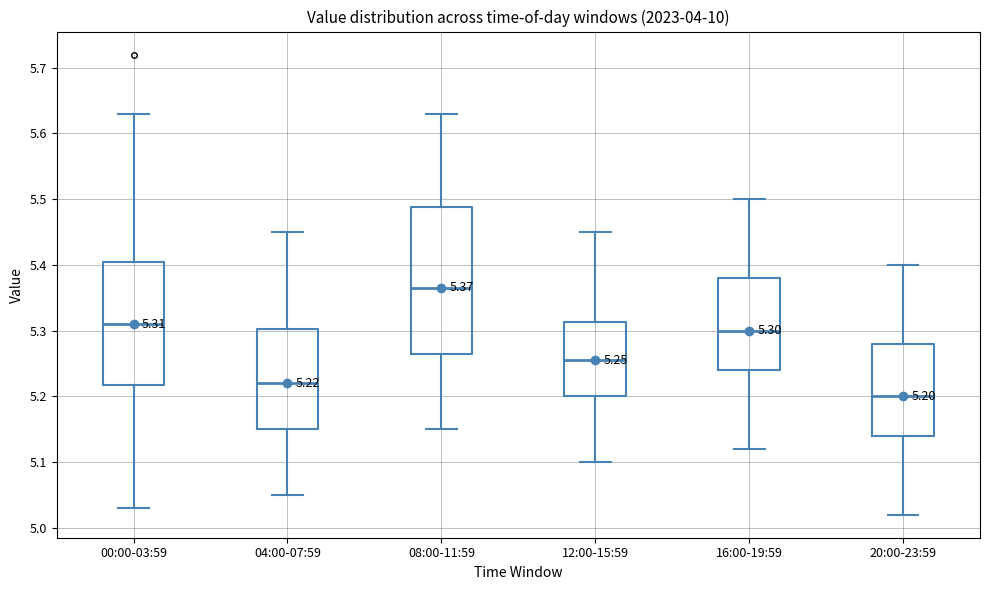

Which box is the tallest, from its lower edge to its upper edge?

08:00-11:59